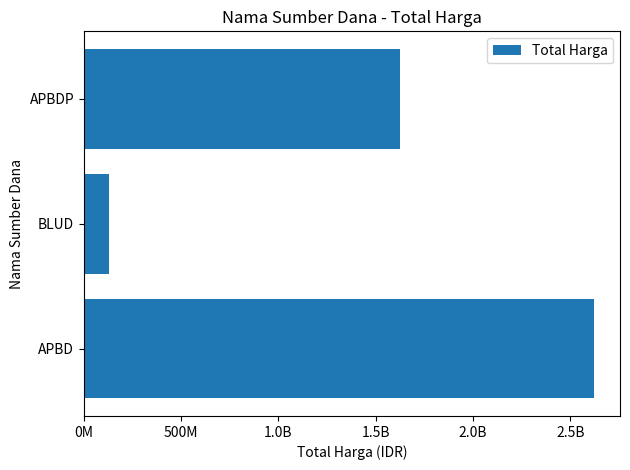

Does the chart contain any negative values?

No